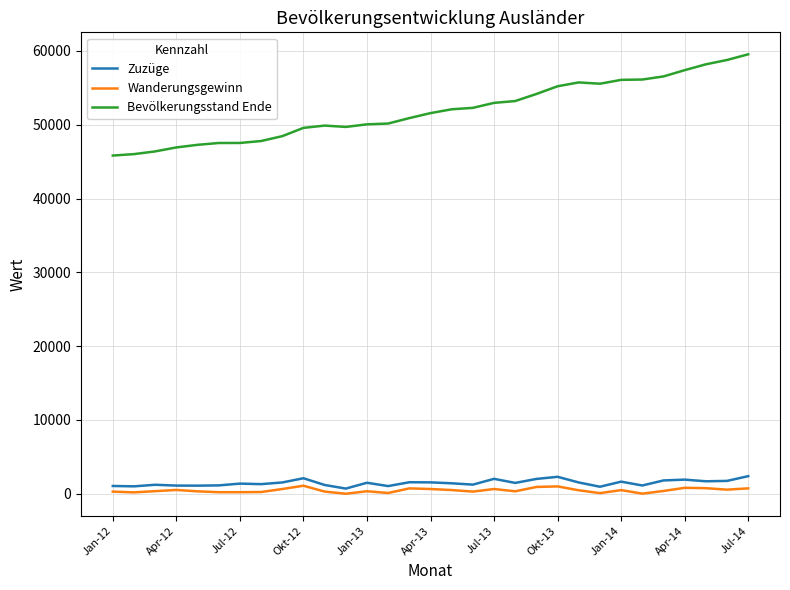

Which series has the largest total across all categories?

Bevölkerungsstand Ende